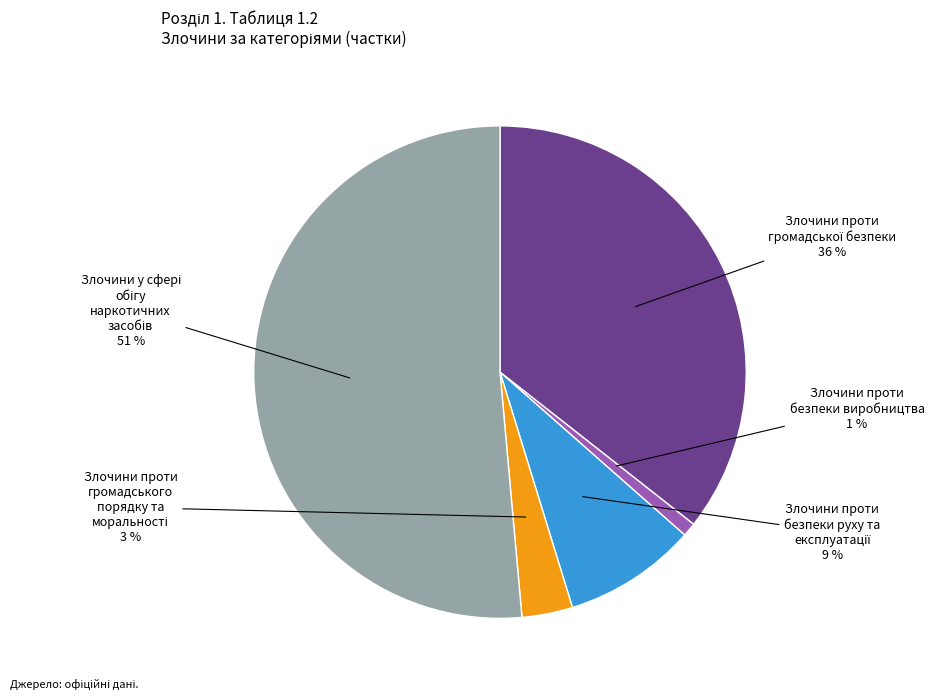

Does any single category account for the majority?

Yes